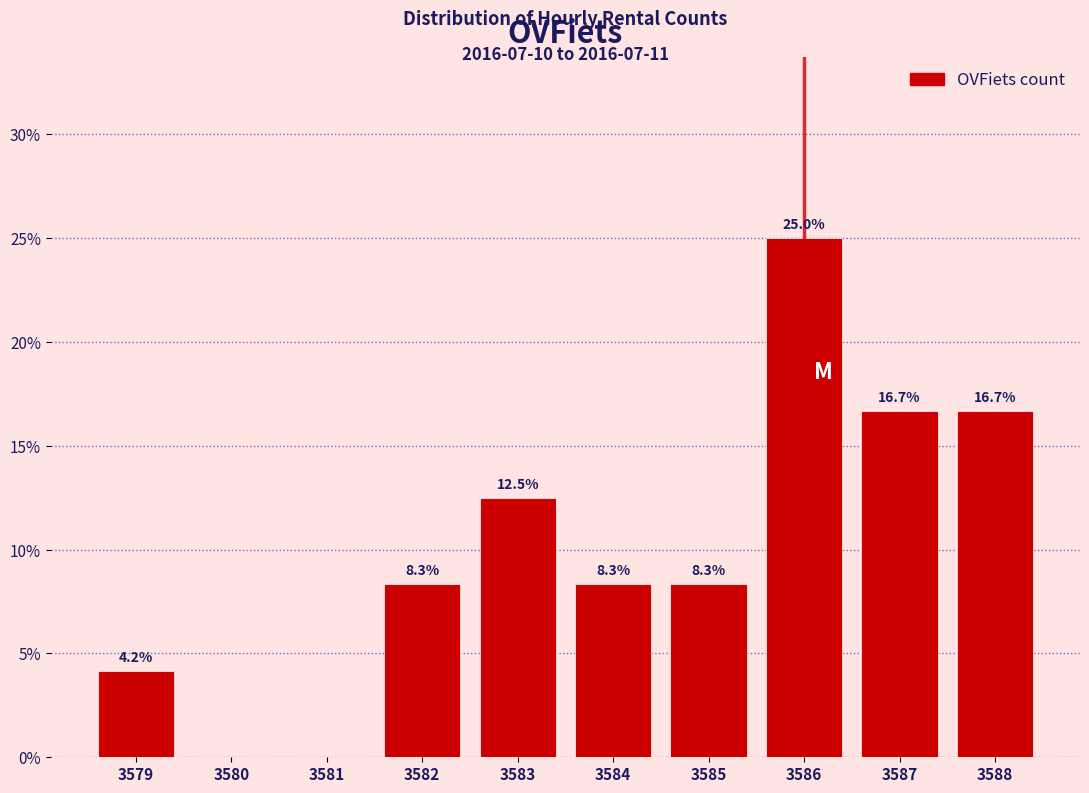

Reading left to right, list all the values displayed in this chart.

3579=4.2	3580=0.0	3581=0.0	3582=8.3	3583=12.5	3584=8.3	3585=8.3	3586=25.0	3587=16.7	3588=16.7